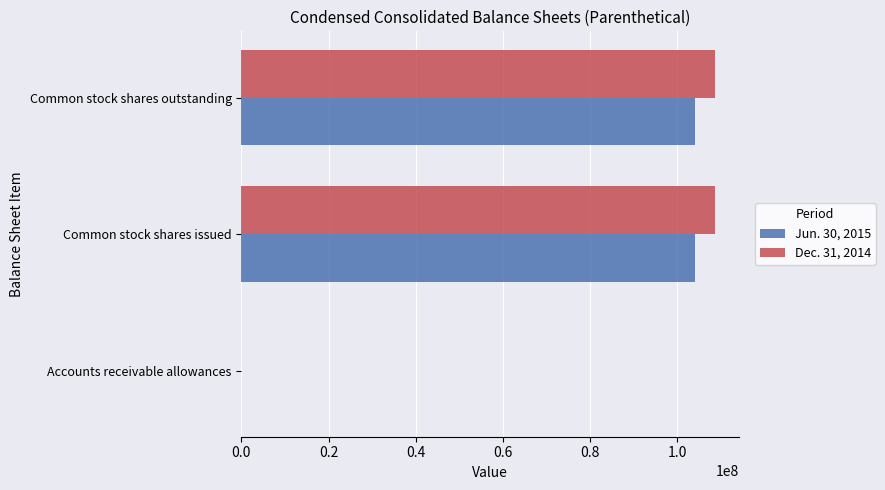

The Dec. 31, 2014 series shows 39274536 at Common stock shares issued. True or false?

False